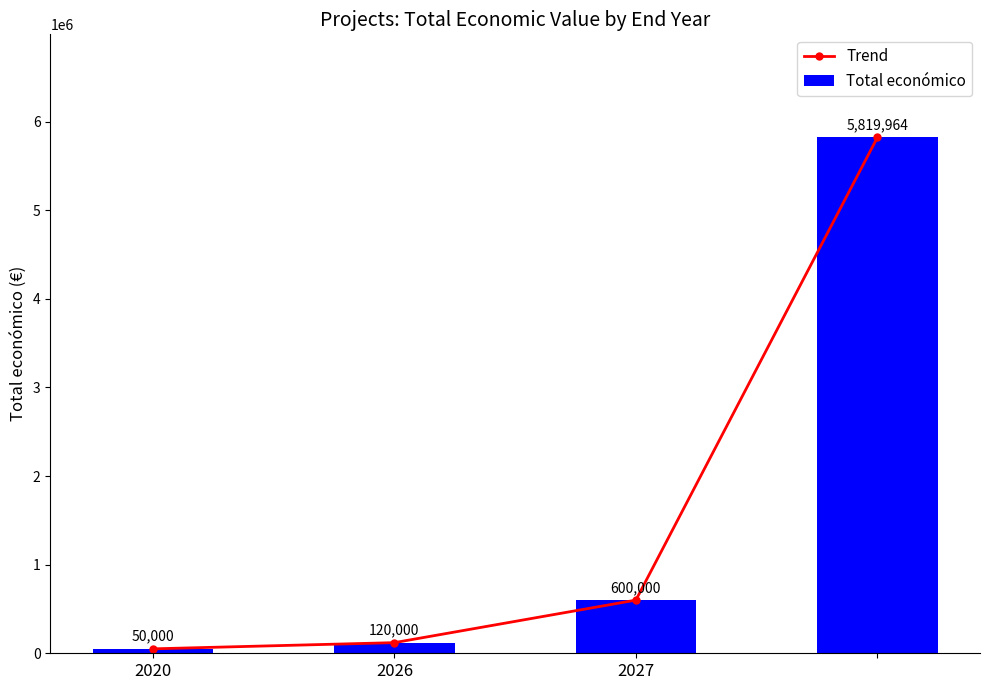

What is the difference between the maximum and minimum values in the Trend series?

5769964